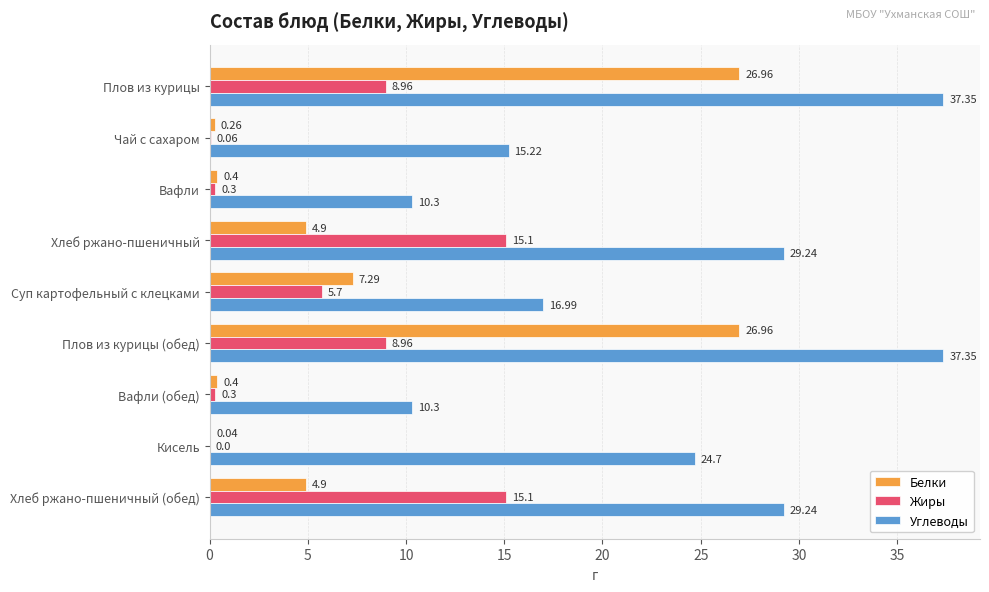

What is the total value across all series at Плов из курицы (обед)?

73.3